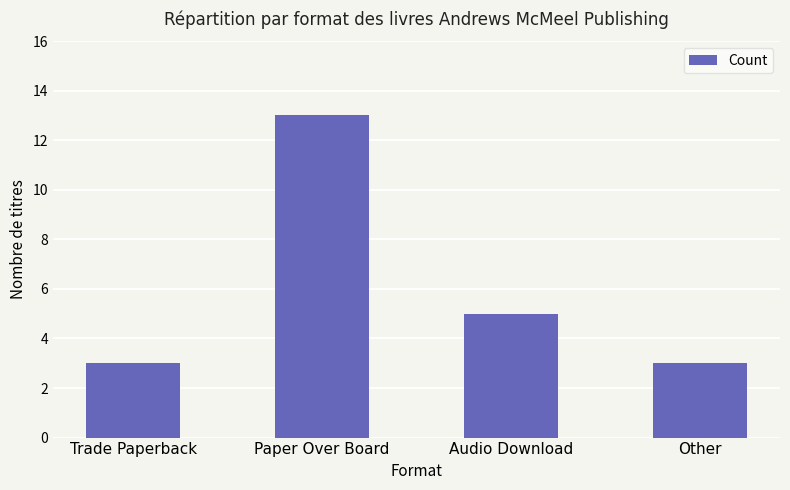

Is it true that the value at Paper Over Board is 13?

True